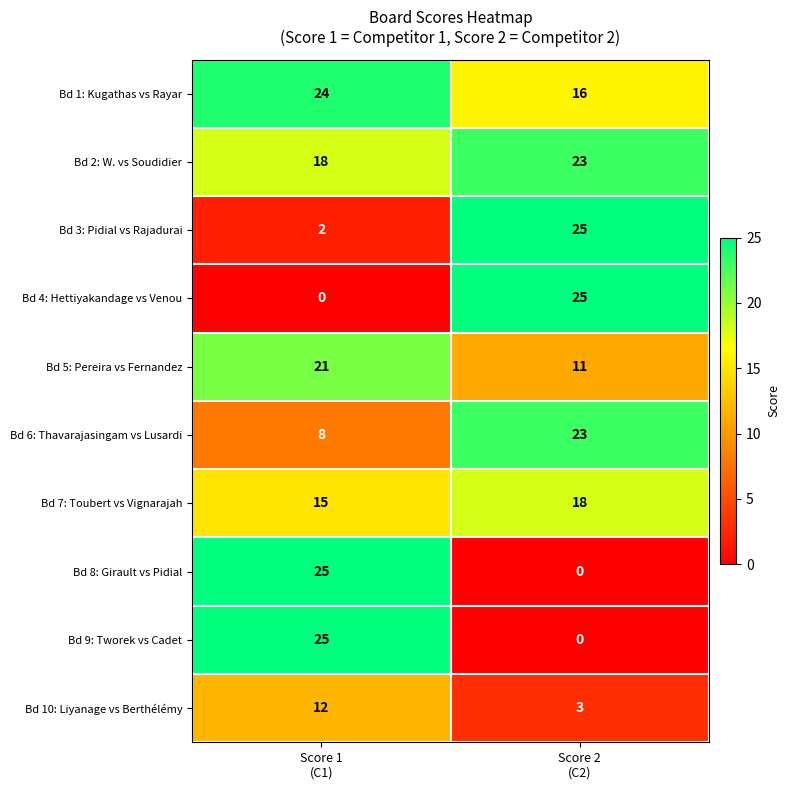

What is the lowest value of the Bd 6: Thavarajasingam vs Lusardi series?

8